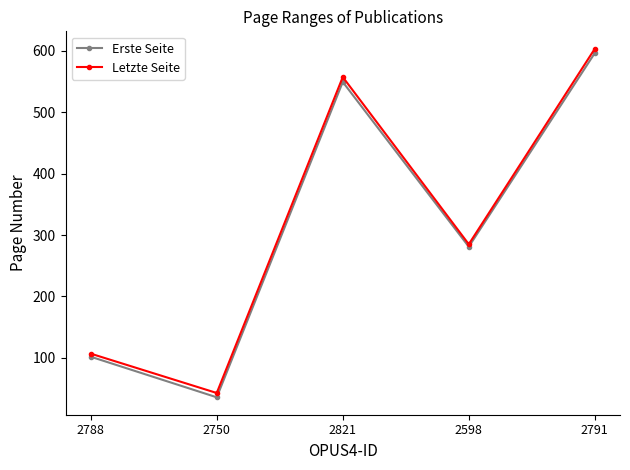

How many interior local valleys does the Erste Seite series have?

2